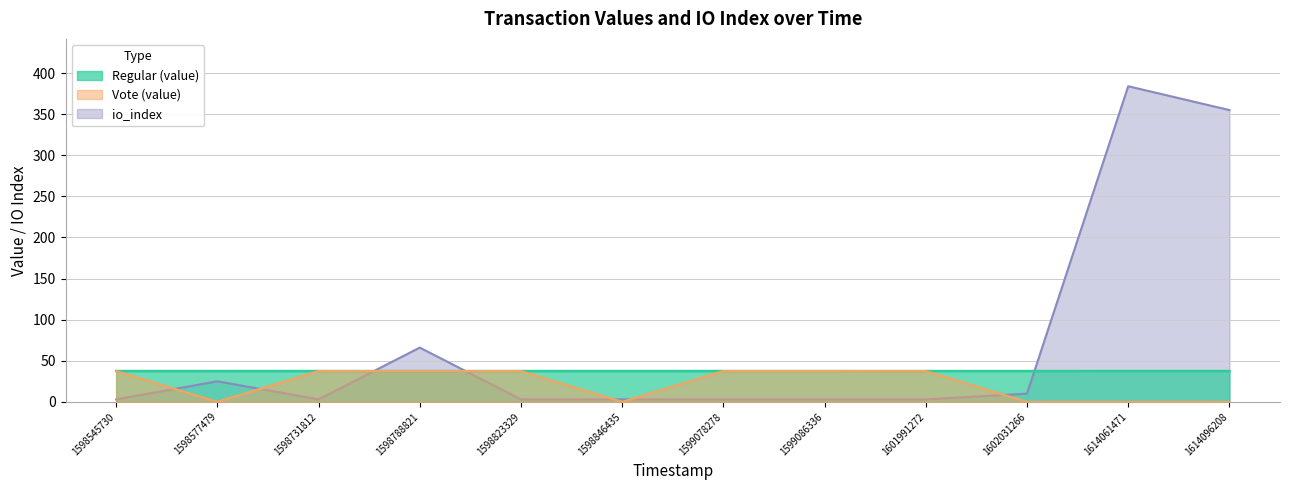

What is the sum of all Vote (value) values?

262.3